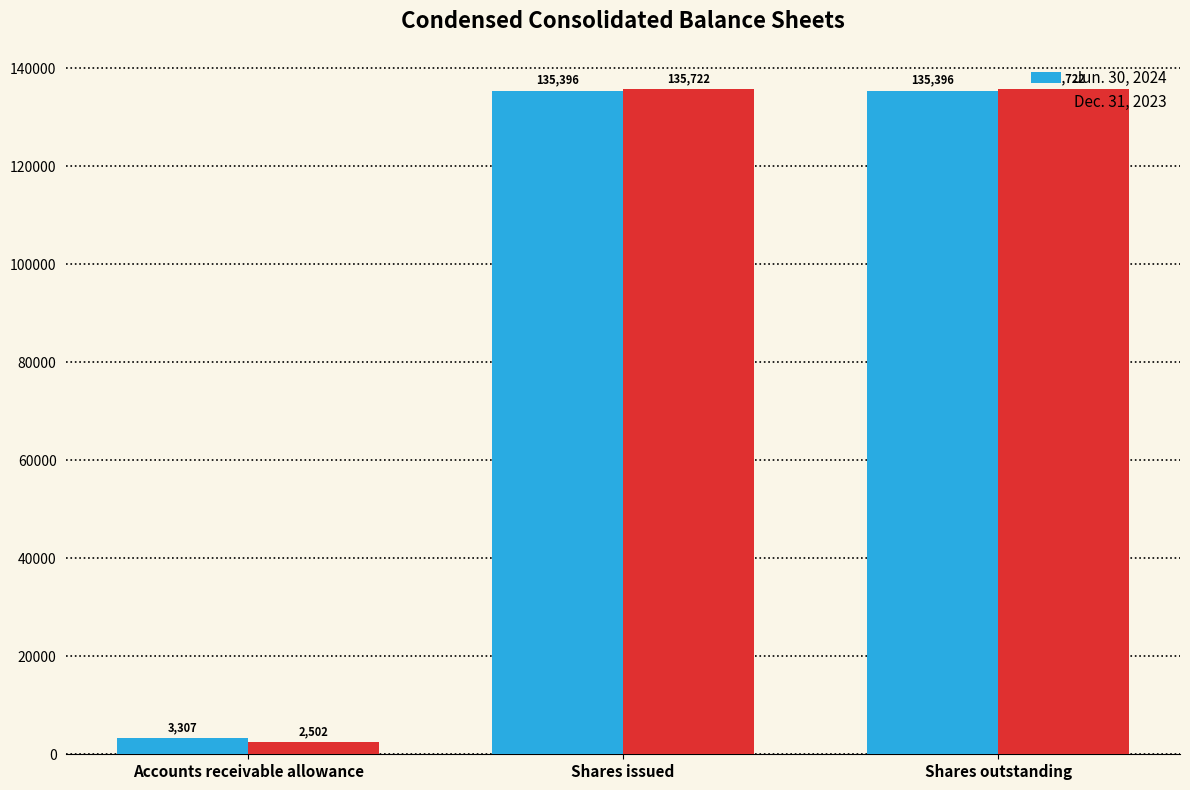

What is the smallest value displayed?

2502